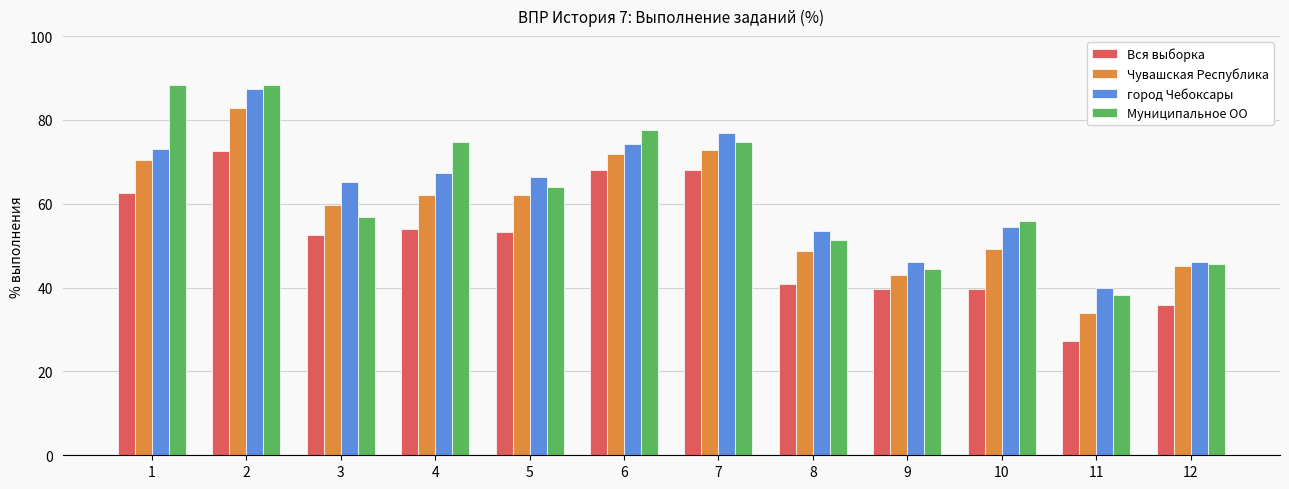

Between 7 and 12, which series saw the biggest shift?

Вся выборка